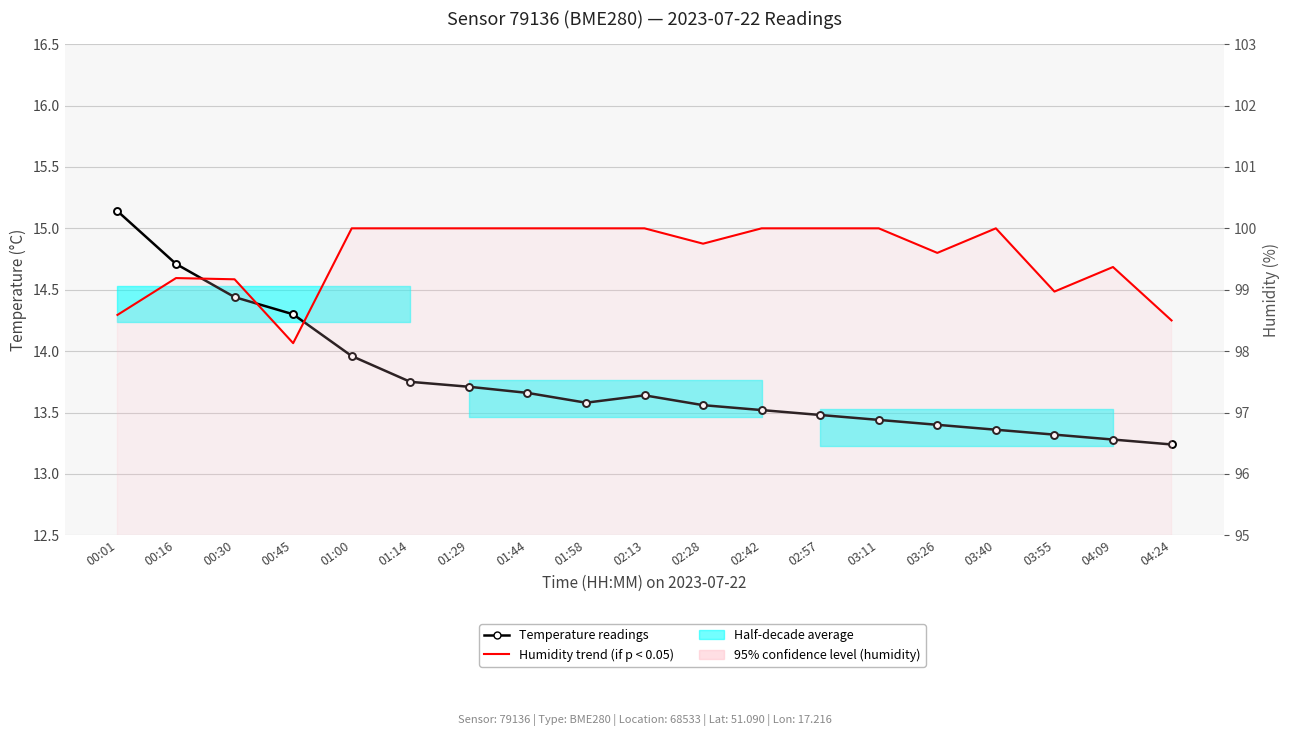

What is the spread (max minus min) of values at 01:58?

86.4